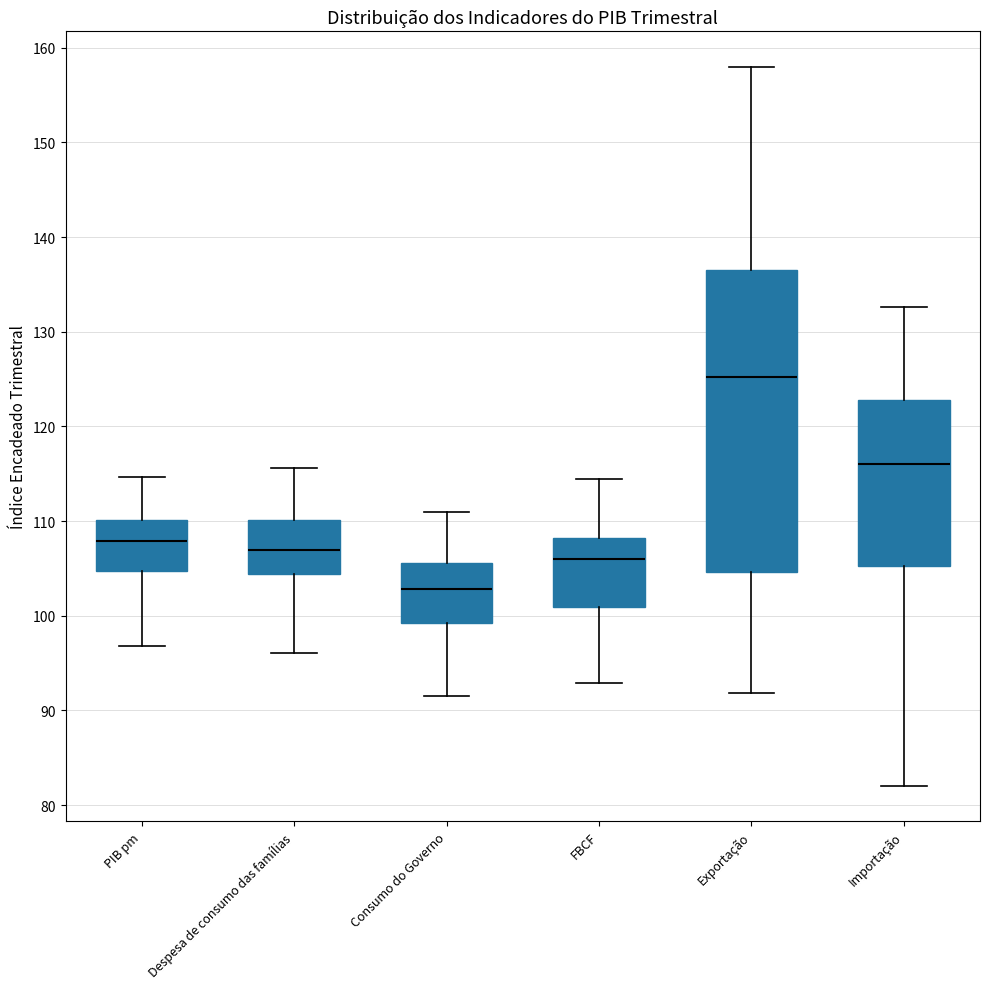

Where does the upper whisker of the box for FBCF end on the y-axis? The values are not printed on the chart, so give them approximately, as read against the axis.

114